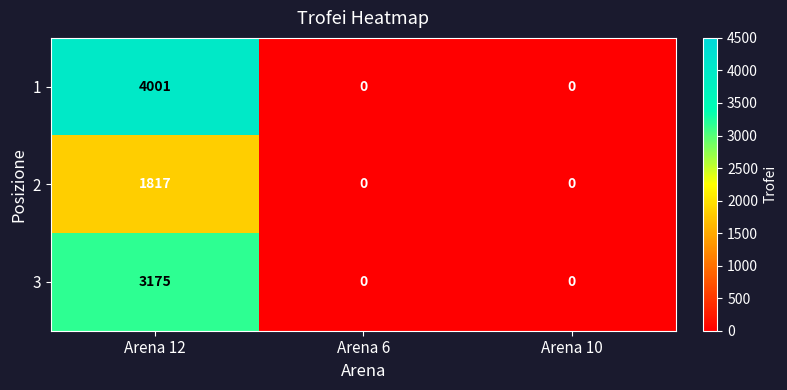

What is the sum of all 3 values?

3175